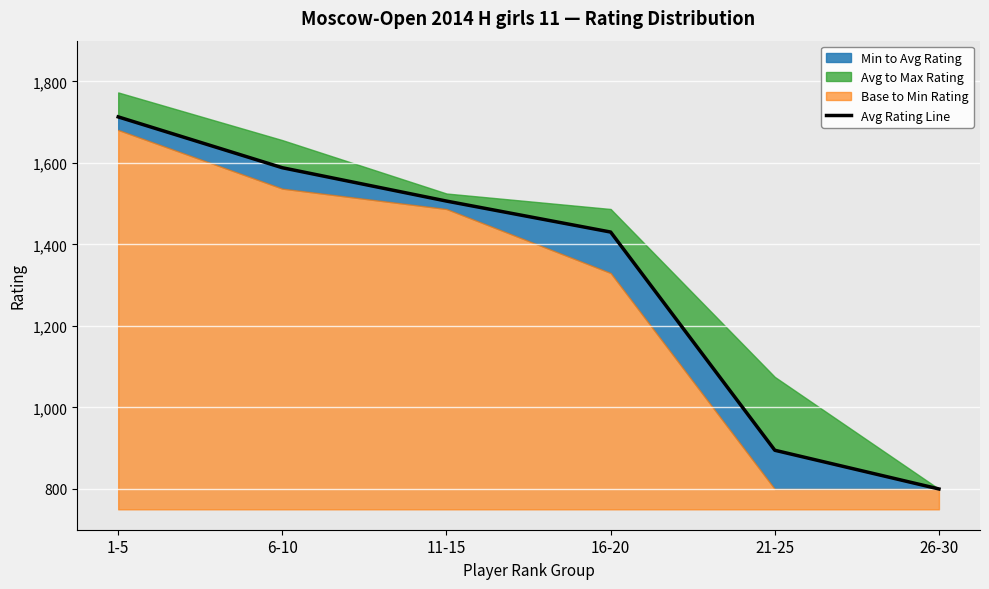

Rank the categories by value from lowest to highest.

26-30, 21-25, 16-20, 11-15, 6-10, 1-5